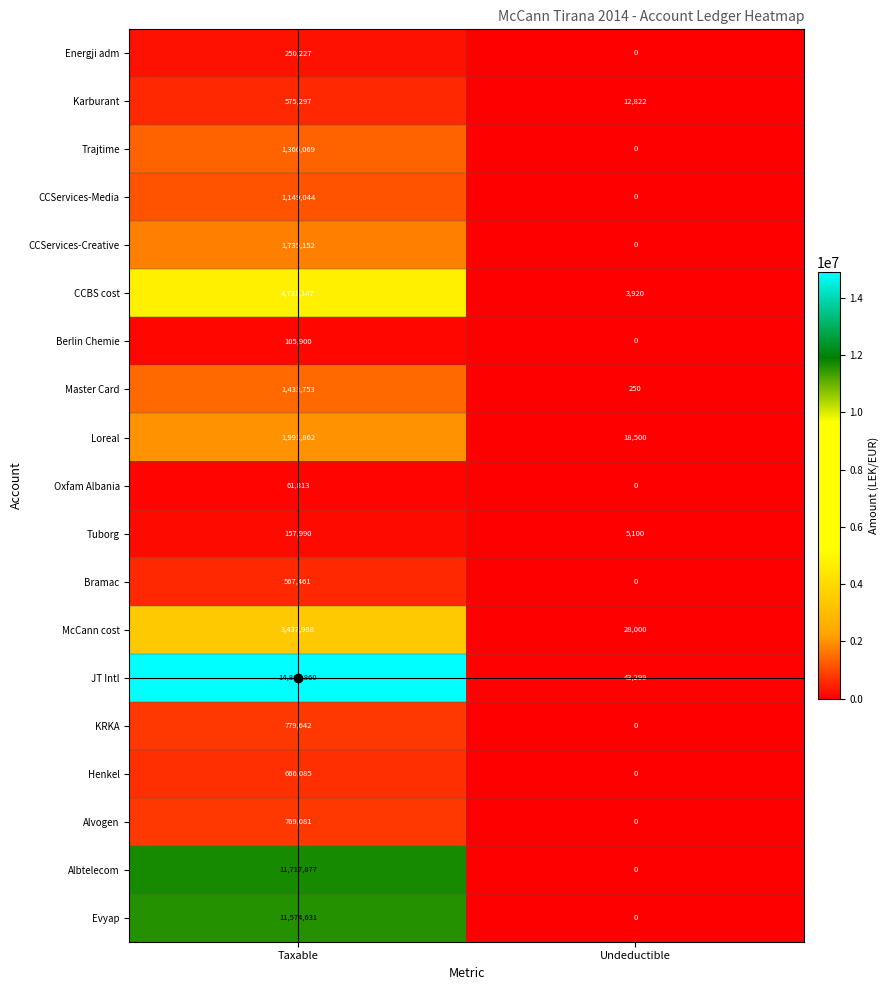

What is the difference between the KRKA values at Taxable and Undeductible?

779642